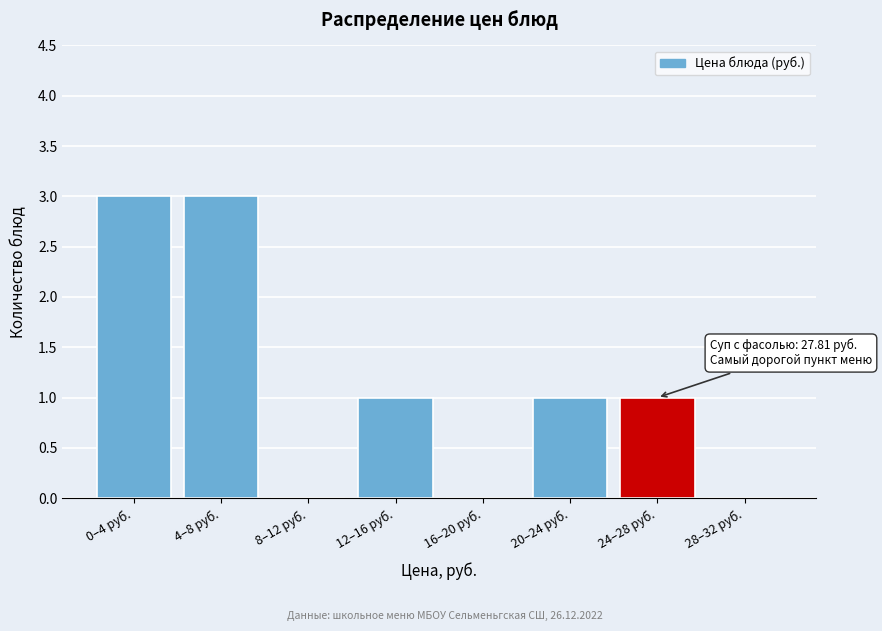

Reading right to left, list all the values displayed in this chart.

28–32 руб.=0	24–28 руб.=1	20–24 руб.=1	16–20 руб.=0	12–16 руб.=1	8–12 руб.=0	4–8 руб.=3	0–4 руб.=3